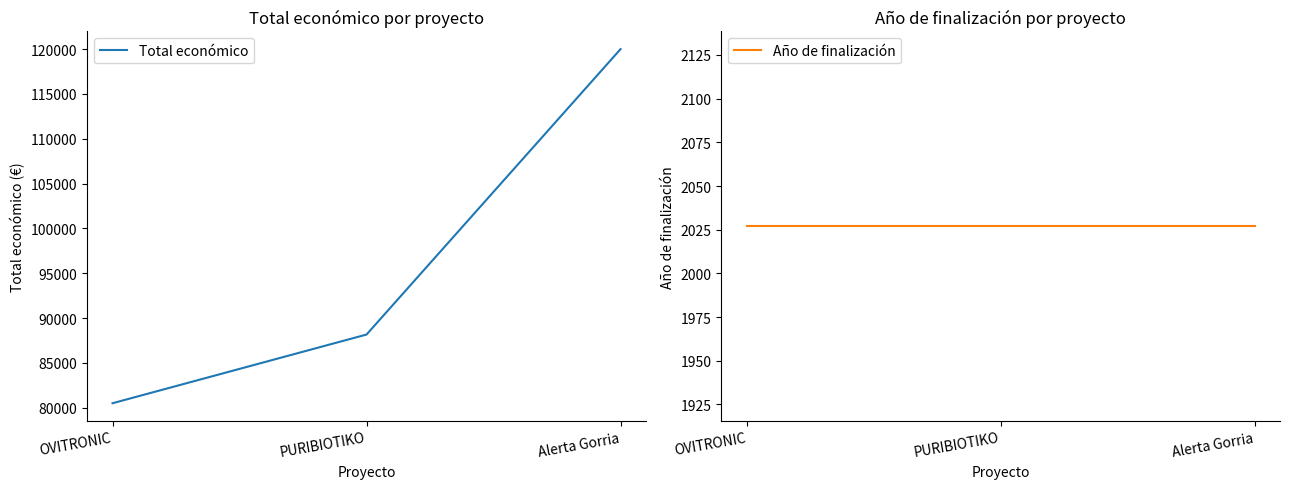

Which series has the largest total across all categories?

Total económico